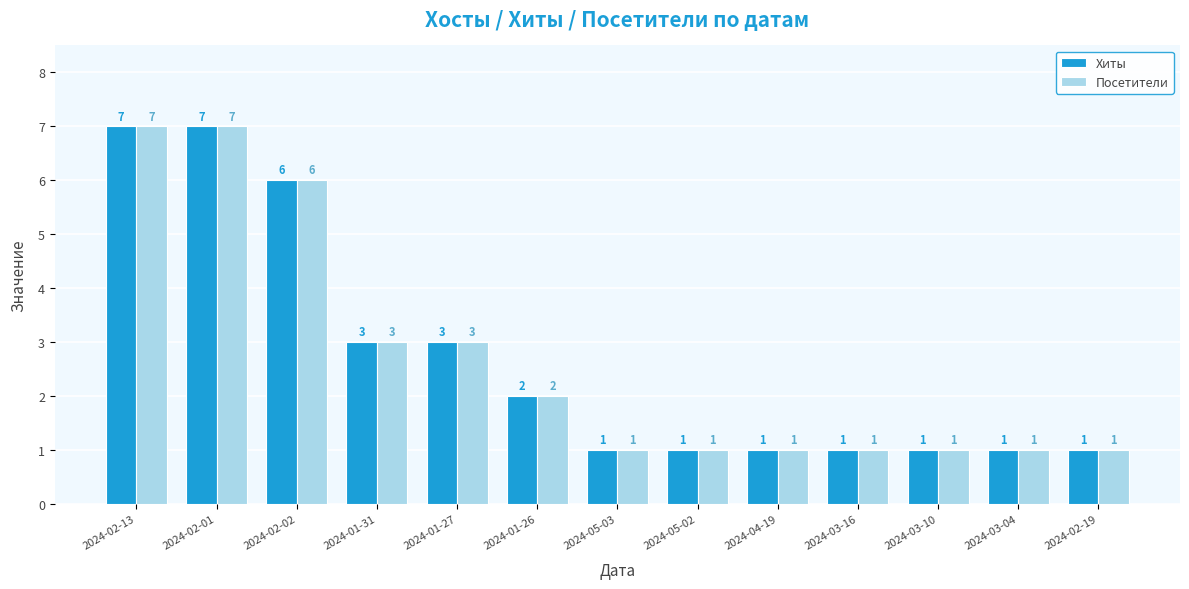

What is the difference between the maximum and minimum values in the Хиты series?

6